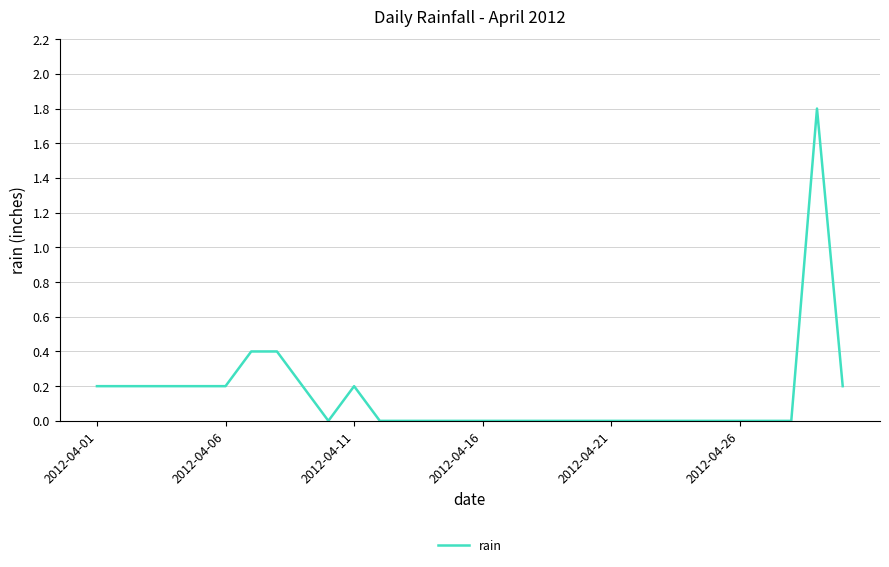

What is the greatest value displayed?

1.8